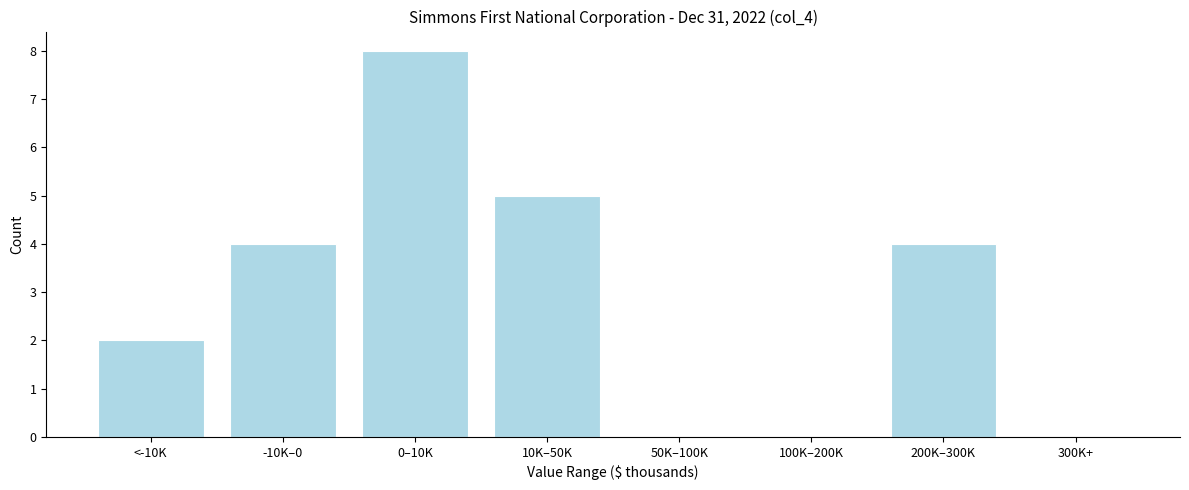

Reading left to right, what are all the values shown in this chart?

<-10K=2	-10K–0=4	0–10K=8	10K–50K=5	50K–100K=0	100K–200K=0	200K–300K=4	300K+=0